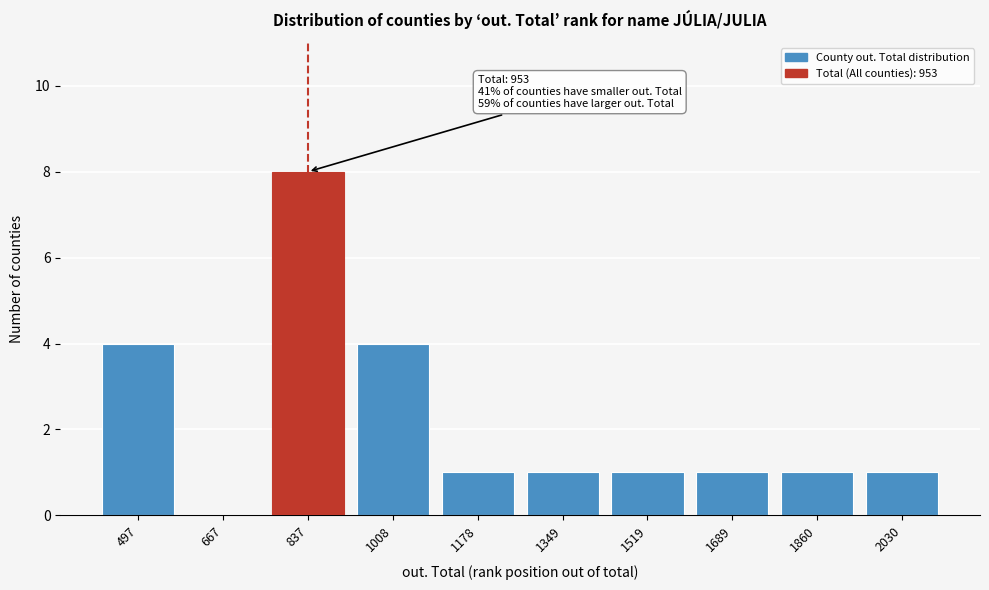

Reading left to right, list all the values displayed in this chart.

497=4	667=0	837=8	1008=4	1178=1	1349=1	1519=1	1689=1	1860=1	2030=1